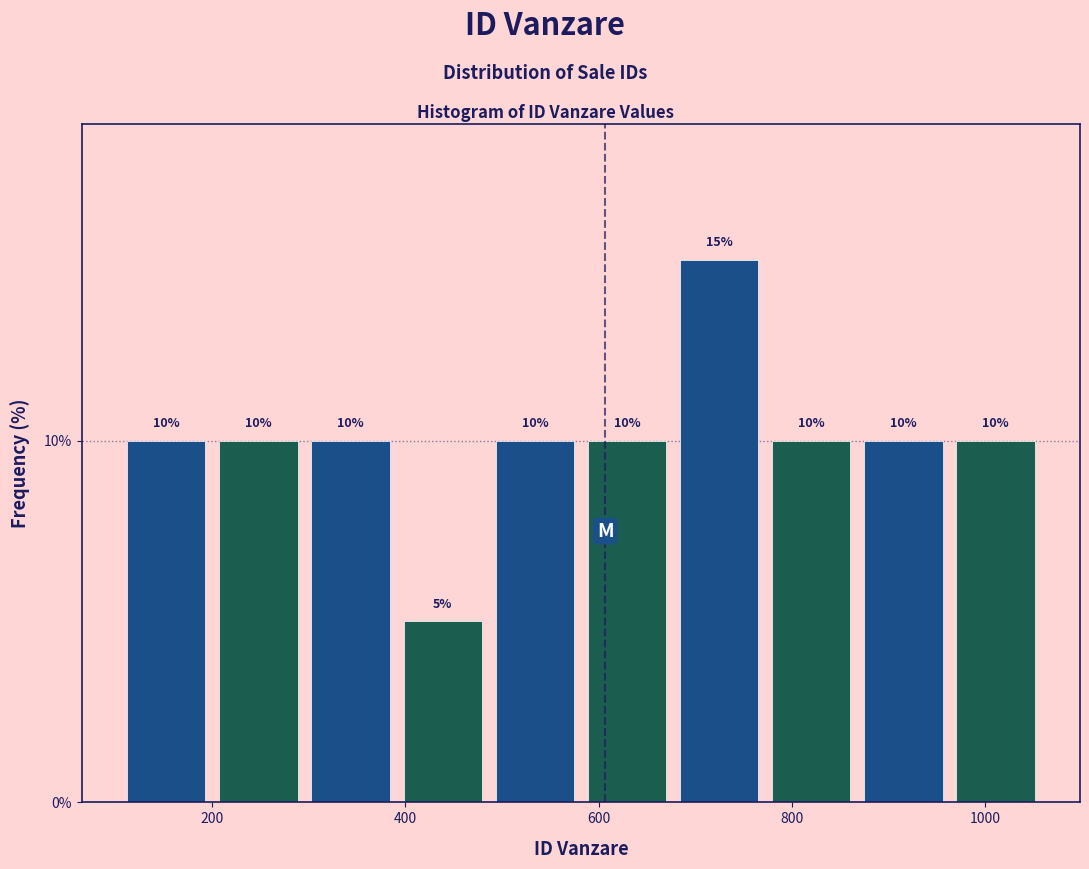

Reading left to right, list every bar in this chart as the range it spans on the x-axis followed by its height. The bar edges are not printed on the chart, so give them approximately, as read against the axis.

100 to 200: 10
200 to 300: 10
300 to 400: 10
400 to 480: 5
480 to 580: 10
580 to 680: 10
680 to 780: 15
780 to 860: 10
860 to 960: 10
960 to 1060: 10